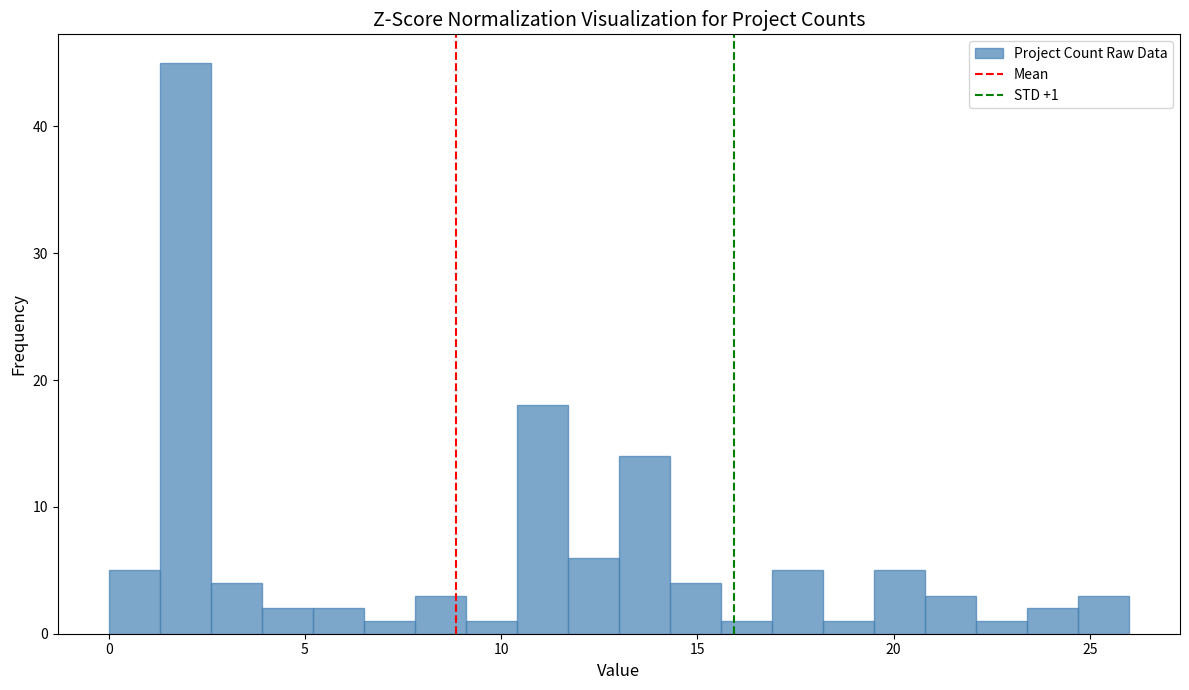

Read against the x-axis, roughly where is the centre of the tallest bar?

2.0